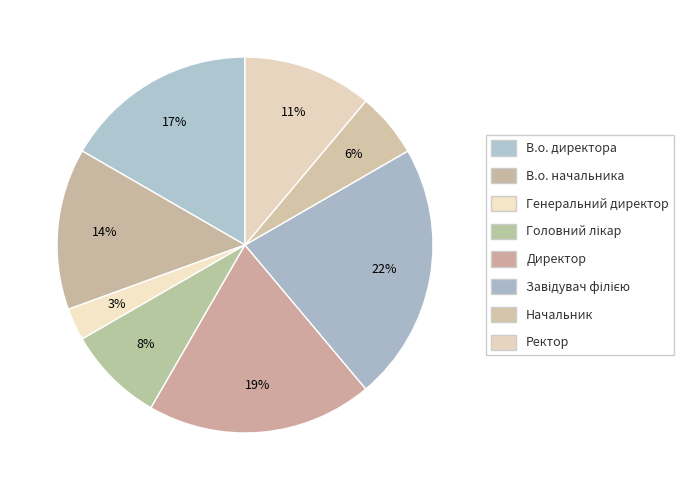

The В.о. директора slice represents 17% of the pie. True or false?

True